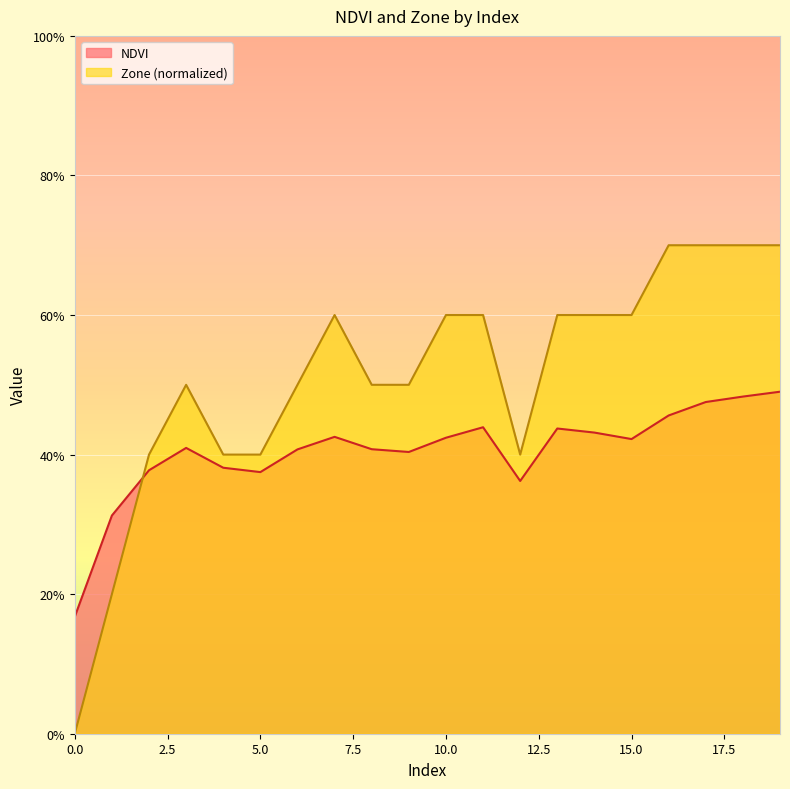

Is it true that NDVI equals 0.1 at 5?

False